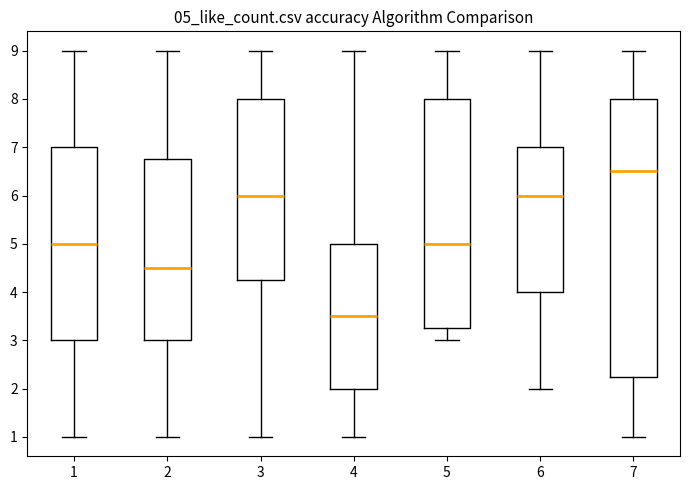

Reading left to right, read every box against the y-axis: the position of its median line, the range the box covers, and the ends of its whiskers. The values are not printed on the chart, so give them approximately, as read against the axis.

1: median 5.0, box 3.0 to 7.0, whiskers 1.0 to 9.0
2: median 4.5, box 3.0 to 6.8, whiskers 1.0 to 9.0
3: median 6.0, box 4.3 to 8.0, whiskers 1.0 to 9.0
4: median 3.5, box 2.0 to 5.0, whiskers 1.0 to 9.0
5: median 5.0, box 3.3 to 8.0, whiskers 3.0 to 9.0
6: median 6.0, box 4.0 to 7.0, whiskers 2.0 to 9.0
7: median 6.5, box 2.3 to 8.0, whiskers 1.0 to 9.0